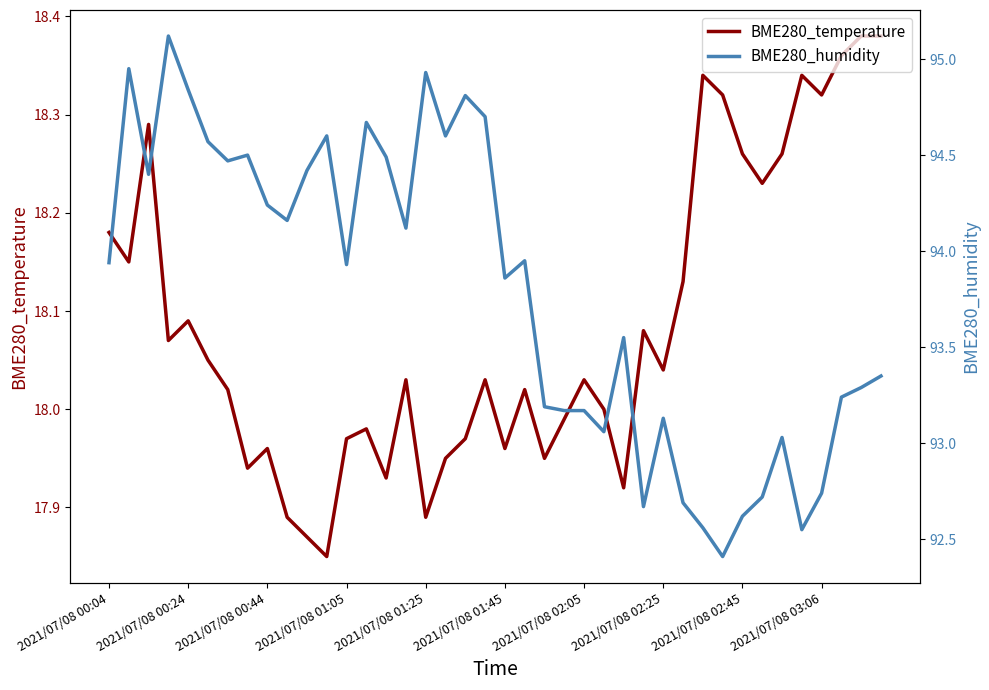

Reading left to right, transcribe all the data shown in this chart.

BME280_temperature: 18.2	18.1	18.3	18.1	18.1	18.1	18.0	17.9	18.0	17.9	17.9	17.9	18.0	18.0	17.9	18.0	17.9	17.9	18.0	18.0	18.0	18.0	17.9	18.0	18.0	18.0	17.9	18.1	18.0	18.1	18.3	18.3	18.3	18.2	18.3	18.3	18.3	18.4	18.4	18.4
BME280_humidity: 93.9	95.0	94.4	95.1	94.8	94.6	94.5	94.5	94.2	94.2	94.4	94.6	93.9	94.7	94.5	94.1	94.9	94.6	94.8	94.7	93.9	94.0	93.2	93.2	93.2	93.1	93.5	92.7	93.1	92.7	92.6	92.4	92.6	92.7	93.0	92.5	92.7	93.2	93.3	93.3